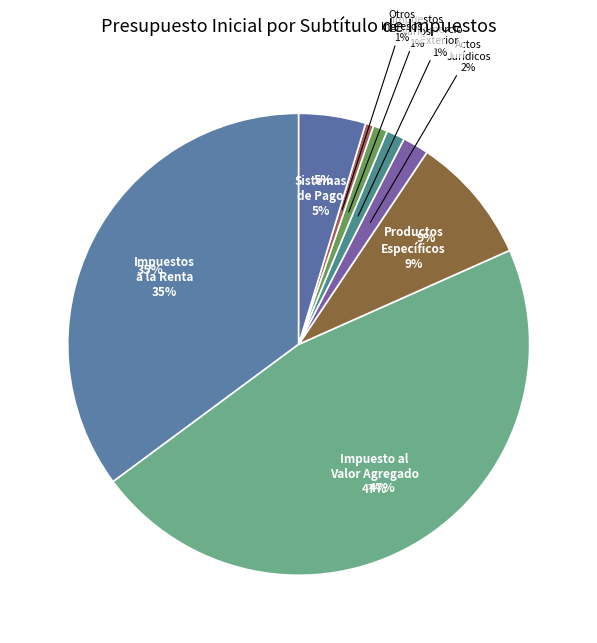

Rank the categories by value from lowest to highest.

Otros Ingresos Tributarios, Impuestos Varios, Impuestos al Comercio Exterior, Impuestos a los Actos Jurídicos, Sistemas de Pago de Impuestos, Impuestos a Productos Específicos, Impuestos a la Renta, Impuesto al Valor Agregado